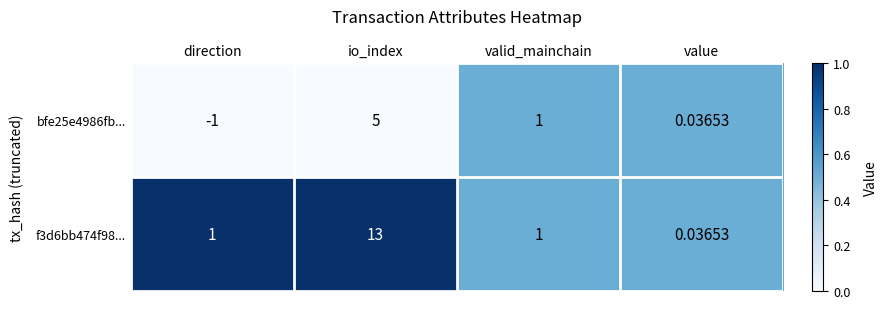

At which category does the chart reach its peak across all series?

io_index